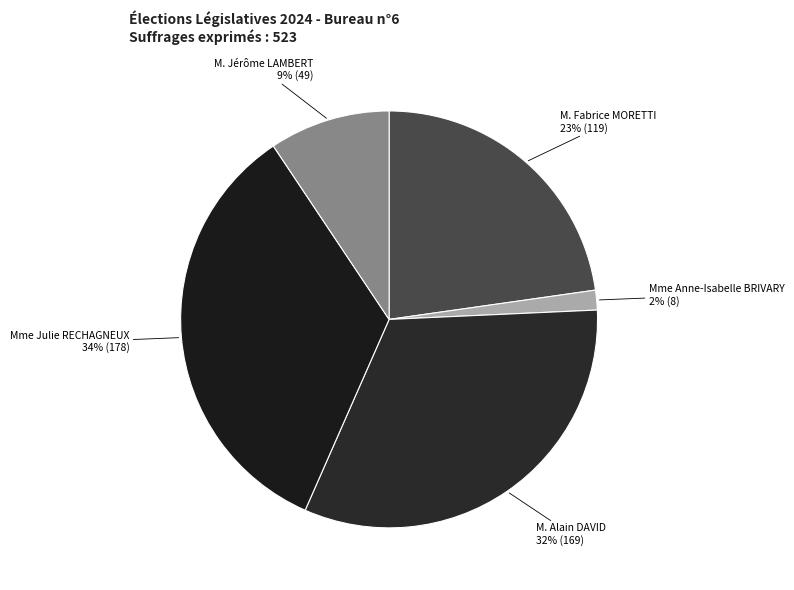

True or false: M. Alain DAVID accounts for 32% of the total.

True